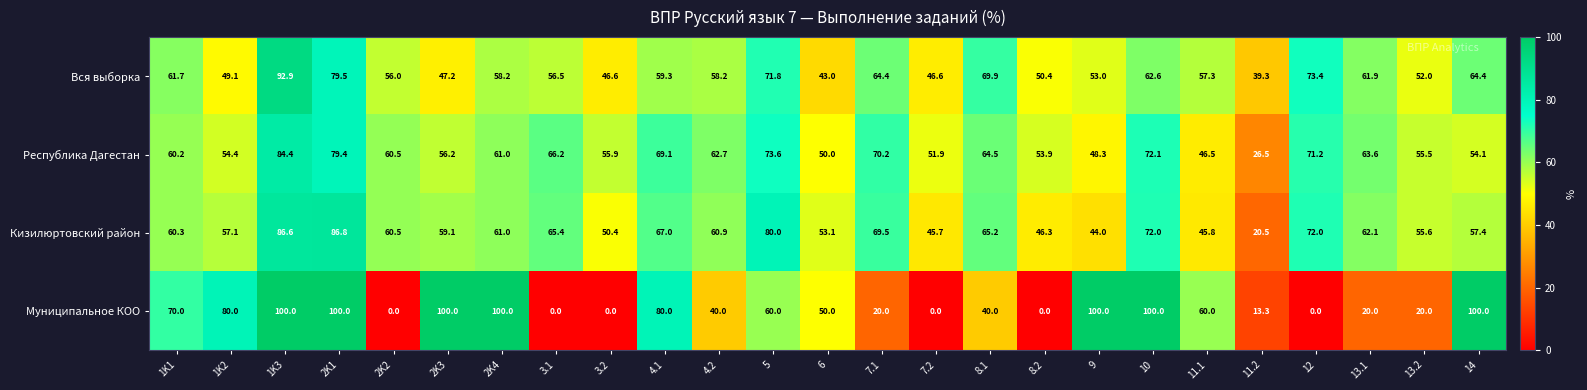

What is the average value of the Кизилюртовский район series?

60.2